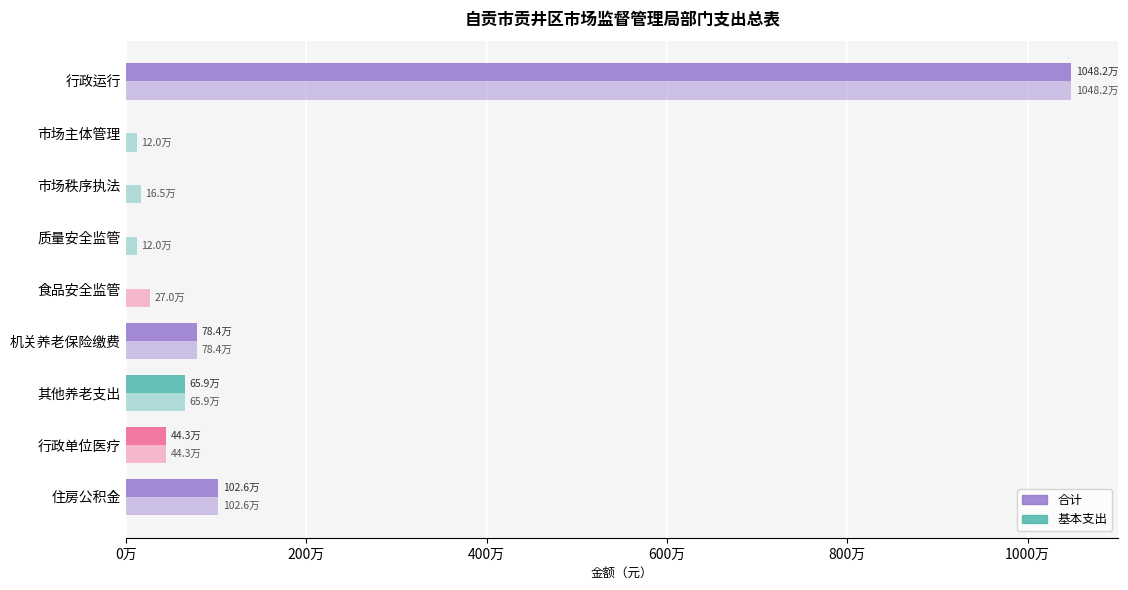

What are all the series names shown in the legend?

合计, 基本支出